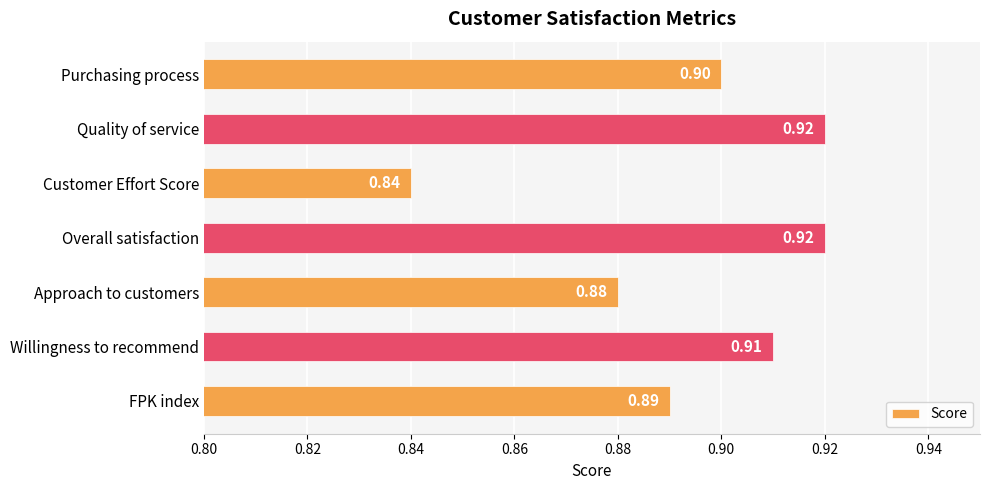

At which category does the chart reach its minimum across all series?

Customer Effort Score